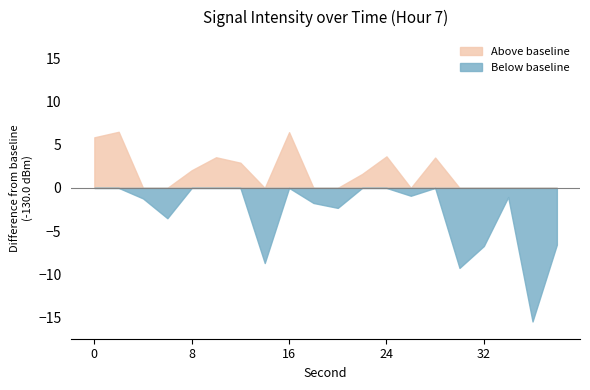

What is the value of the 1st point from the left?

-124.1